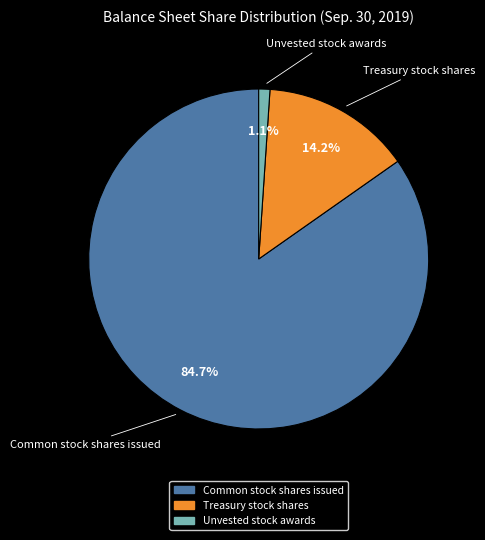

Is there a majority slice in this chart?

Yes